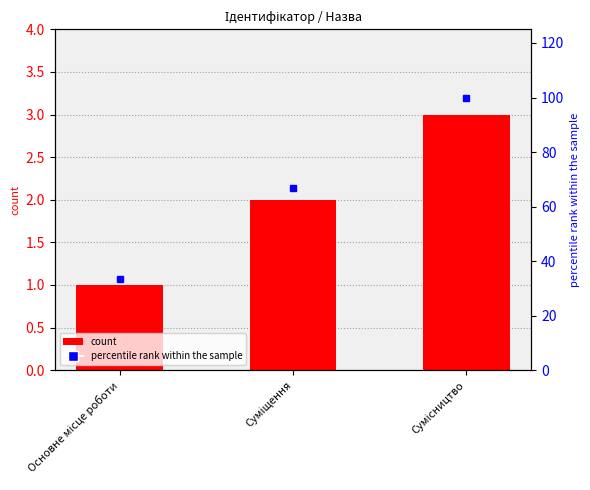

What is the label of the 3rd bar from the right?

Основне місце роботи